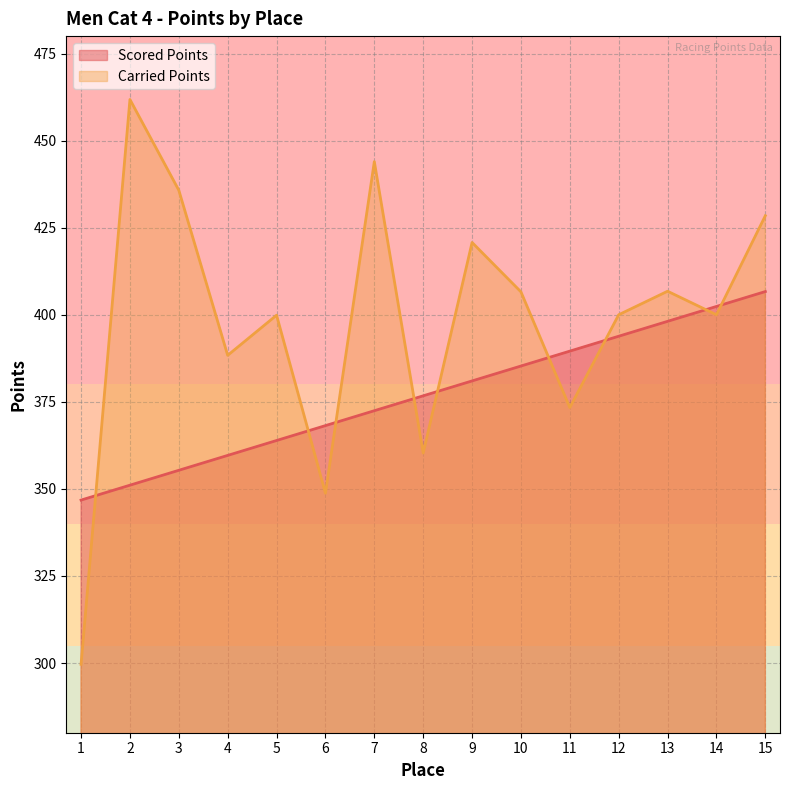

Where do Scored Points and Carried Points first cross each other?

1 and 2